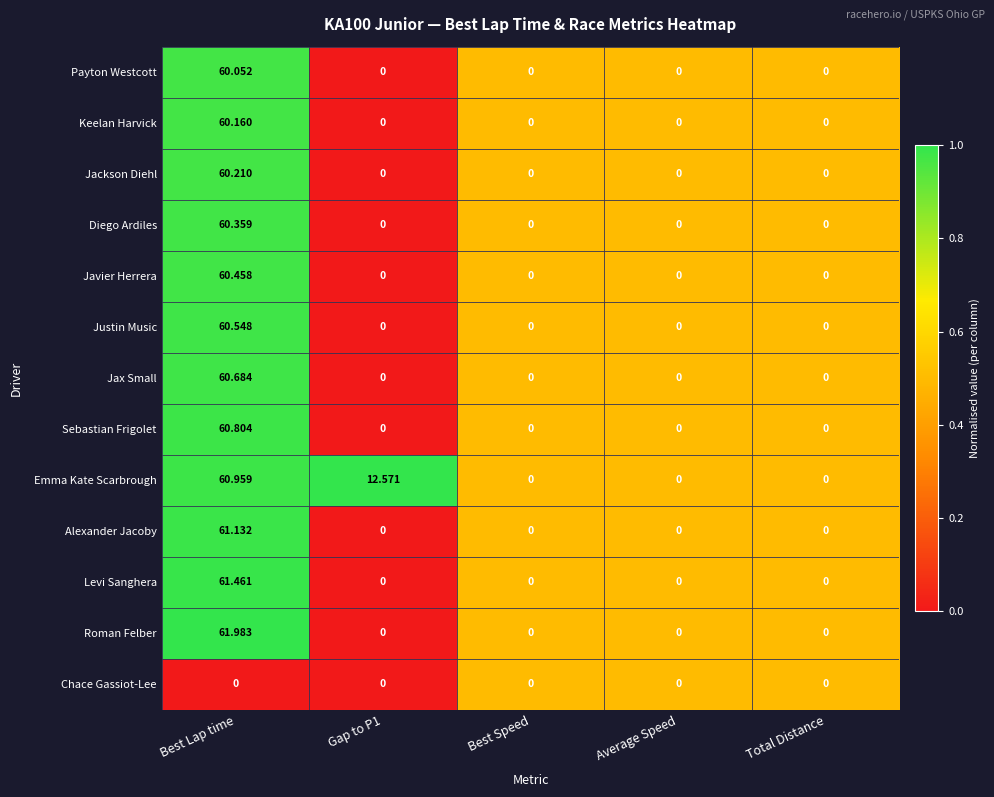

Which series has the largest total across all categories?

Emma Kate Scarbrough